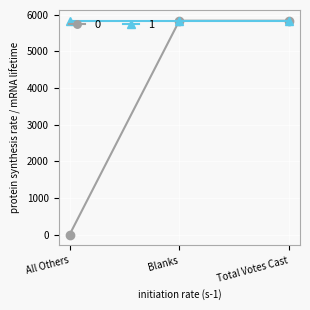

The value of 0 at All Others is 0. True or false?

True